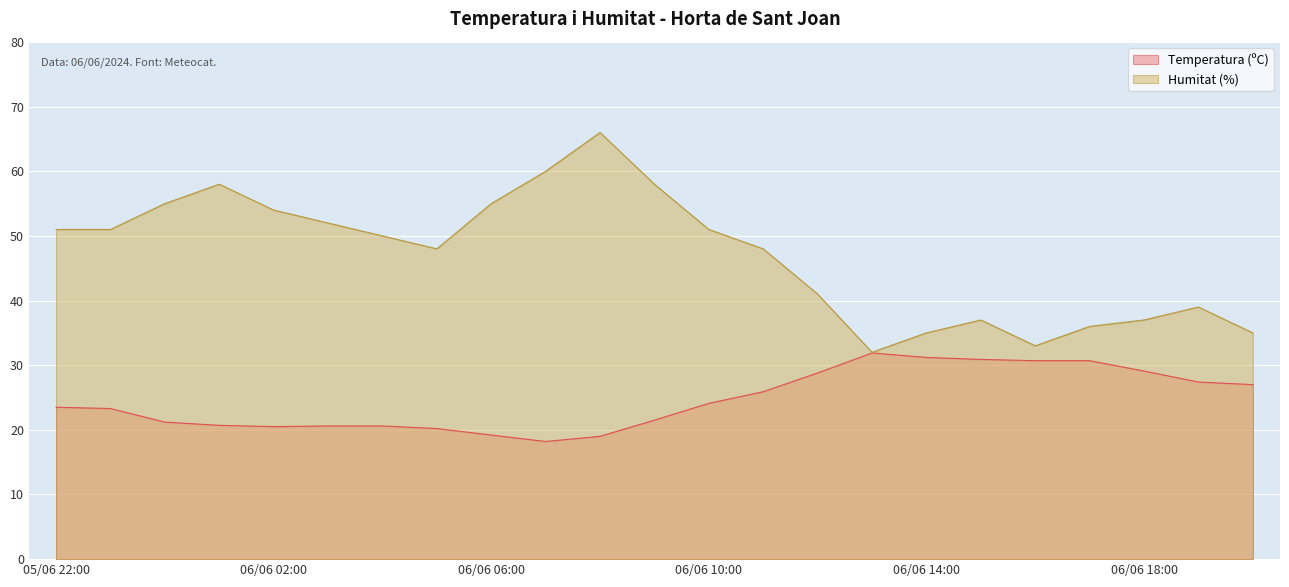

What position from the left is 06/06 03:00?

6